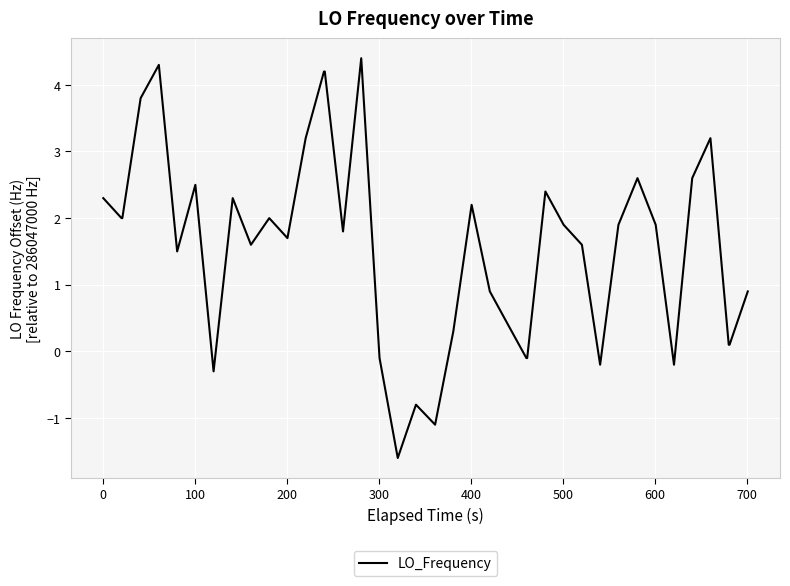

What is the difference between the maximum and minimum values?

6.0